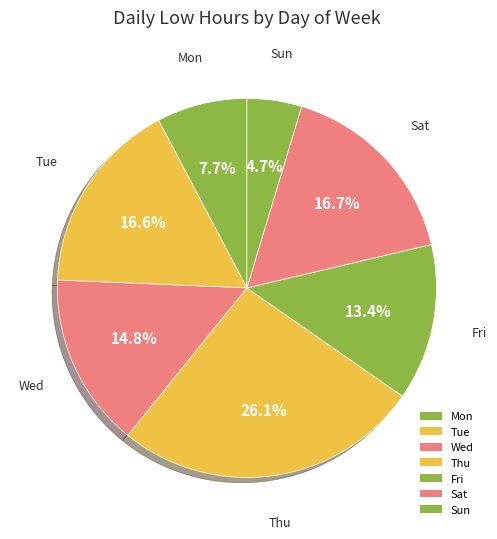

How many segments does this pie chart have?

7